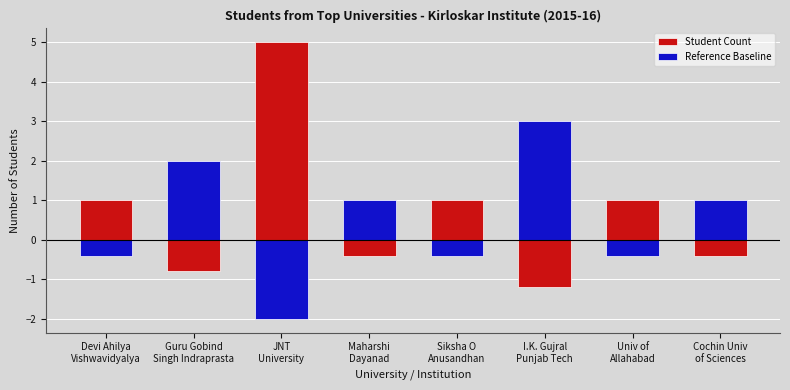

At how many categories does at least one series exceed 0?

8